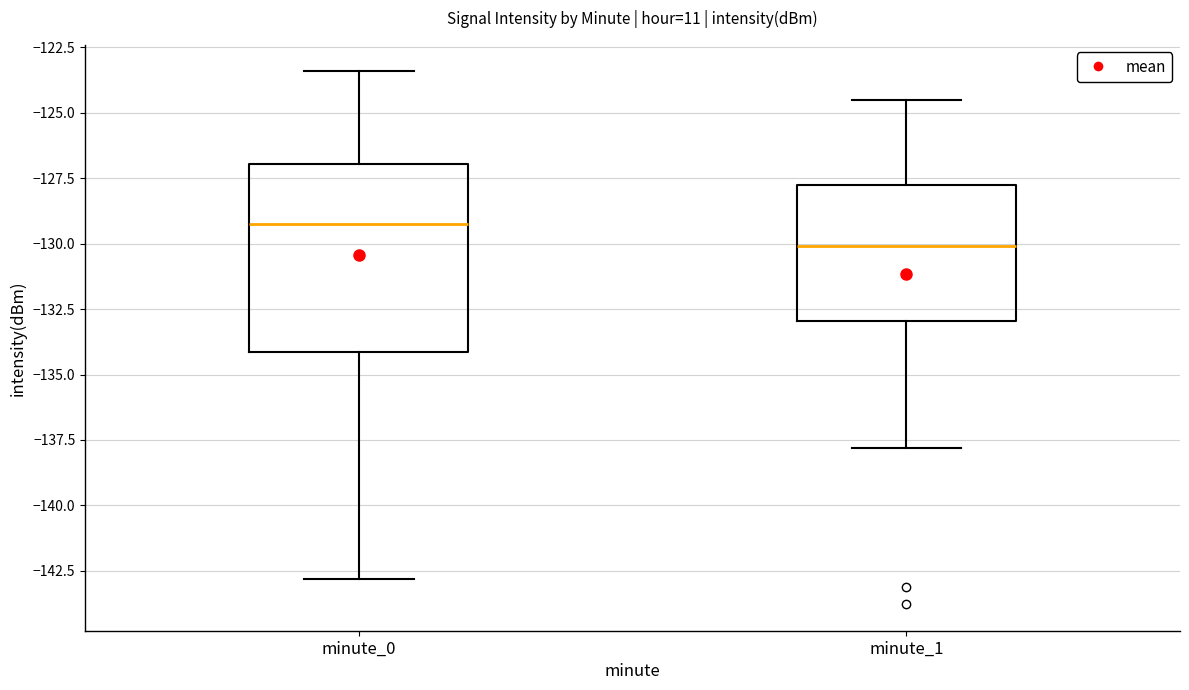

Where does the median line of the box for minute_1 sit on the y-axis? The values are not printed on the chart, so give them approximately, as read against the axis.

-130.0